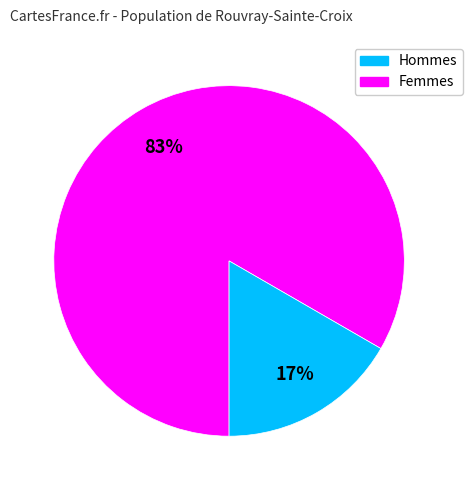

Does any single category account for the majority?

Yes